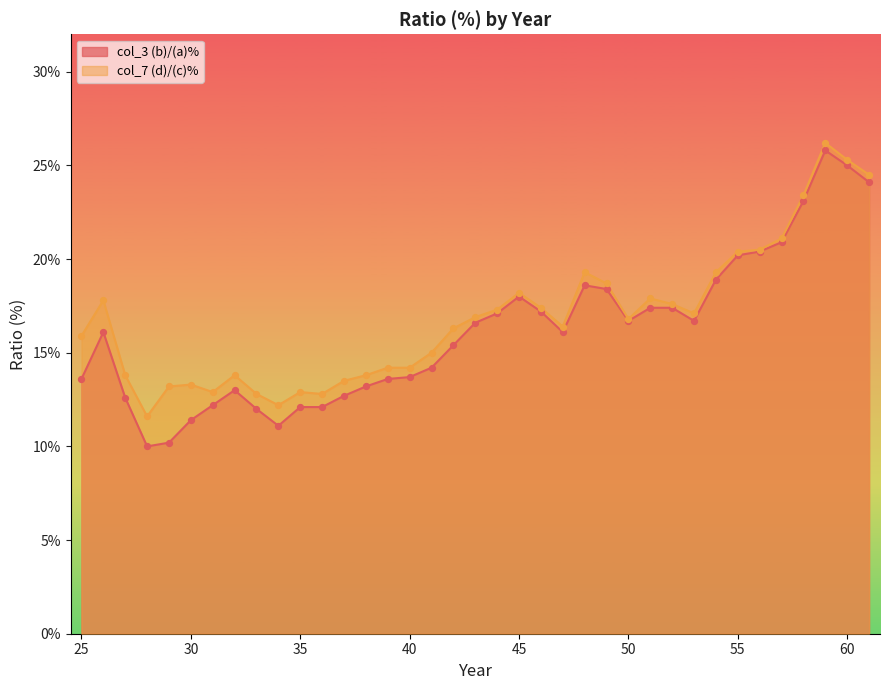

What are all the series names shown in the legend?

col_3 (b)/(a)%, col_7 (d)/(c)%